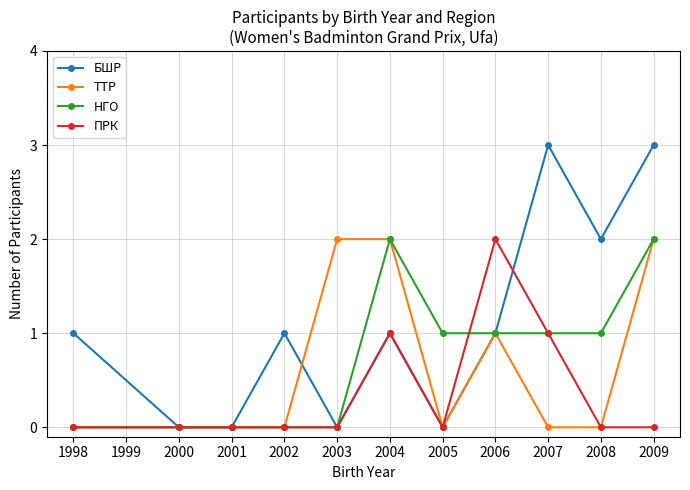

The value of ПРК at 1998 is 0. True or false?

True